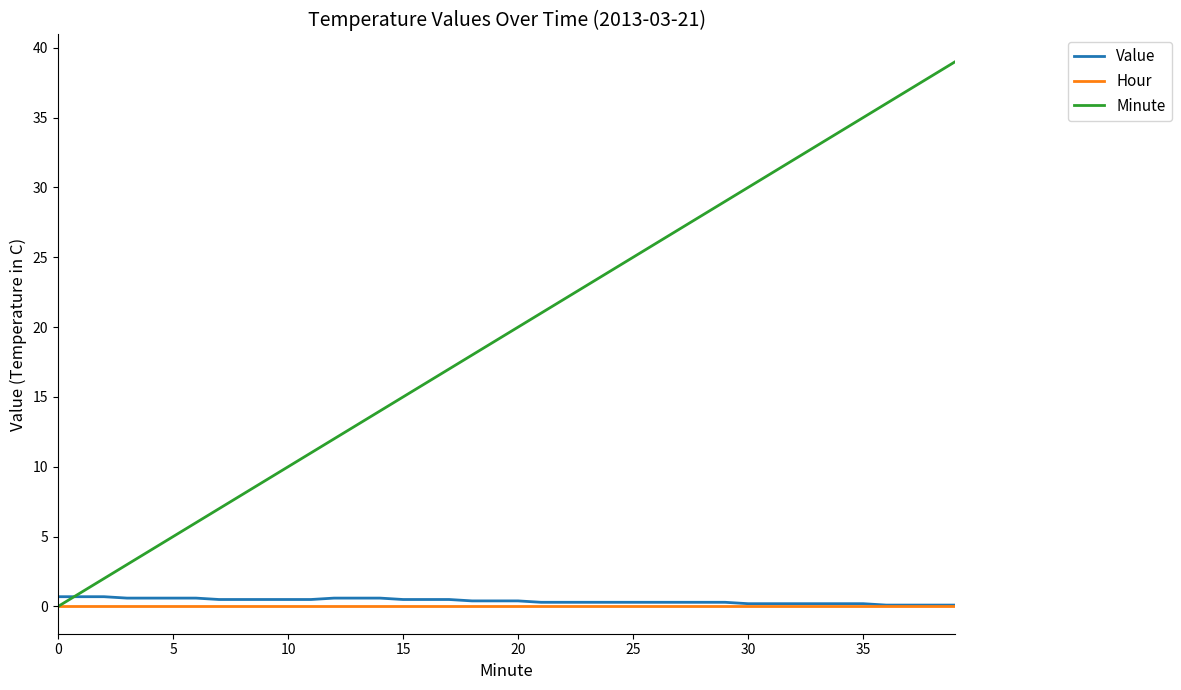

Which series has the largest range (max minus min)?

Minute